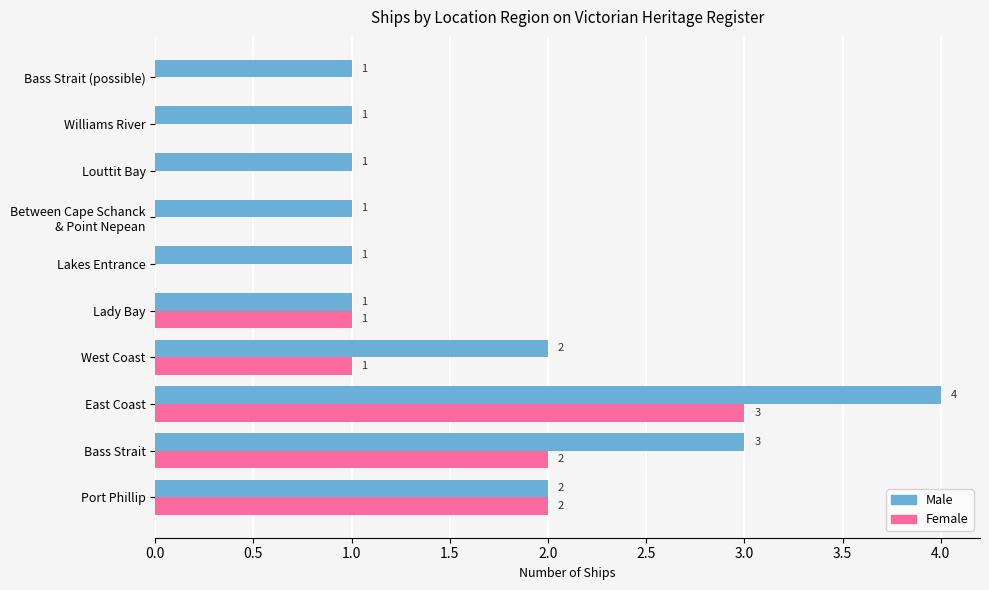

What is the maximum value for Male?

4